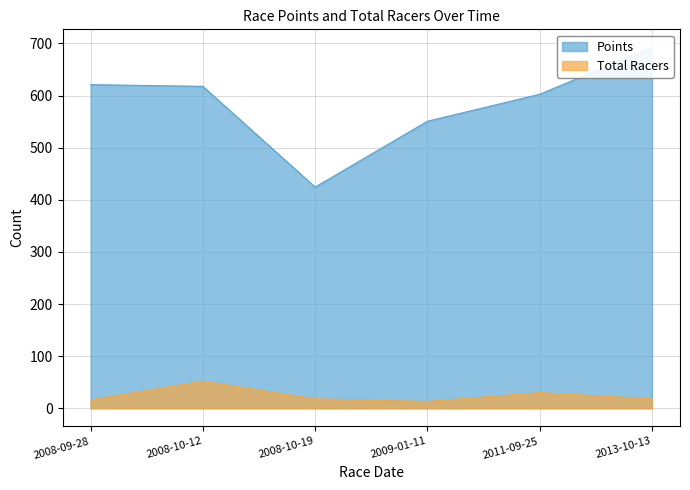

At which label does Points reach its peak?

2013-10-13